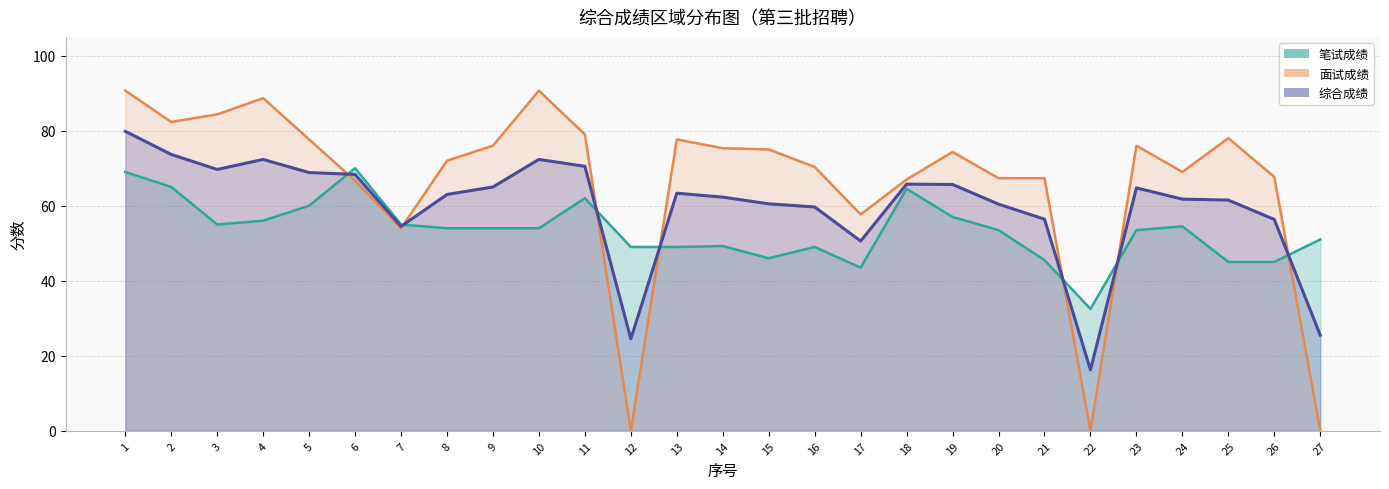

What is the difference between the second highest and second lowest values in the 综合成绩 series?

49.2